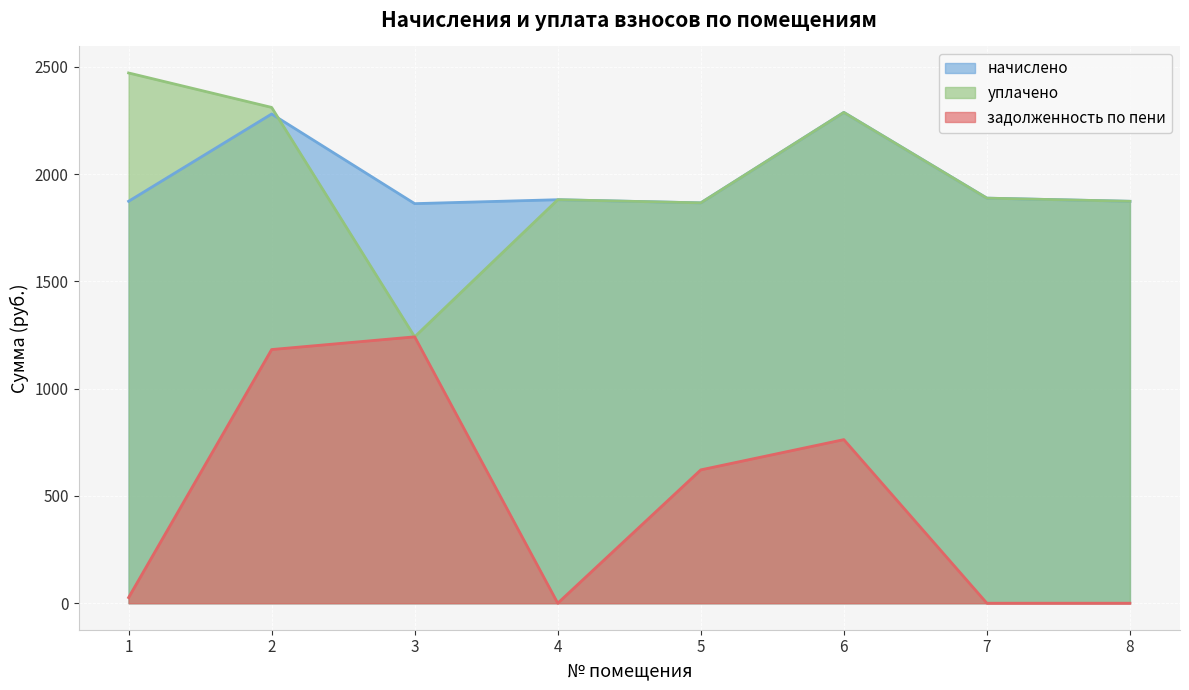

Reading left to right, what are all the values shown in this chart?

начислено: 1873.3	2280.2	1862.3	1880.7	1866.0	2287.6	1888.0	1873.3
уплачено: 2471.4	2310.8	1241.6	1880.7	1866.0	2287.6	1888.0	1873.3
задолженность по пени: 26.3	1182.3	1241.6	0.0	621.5	762.5	0.0	0.0